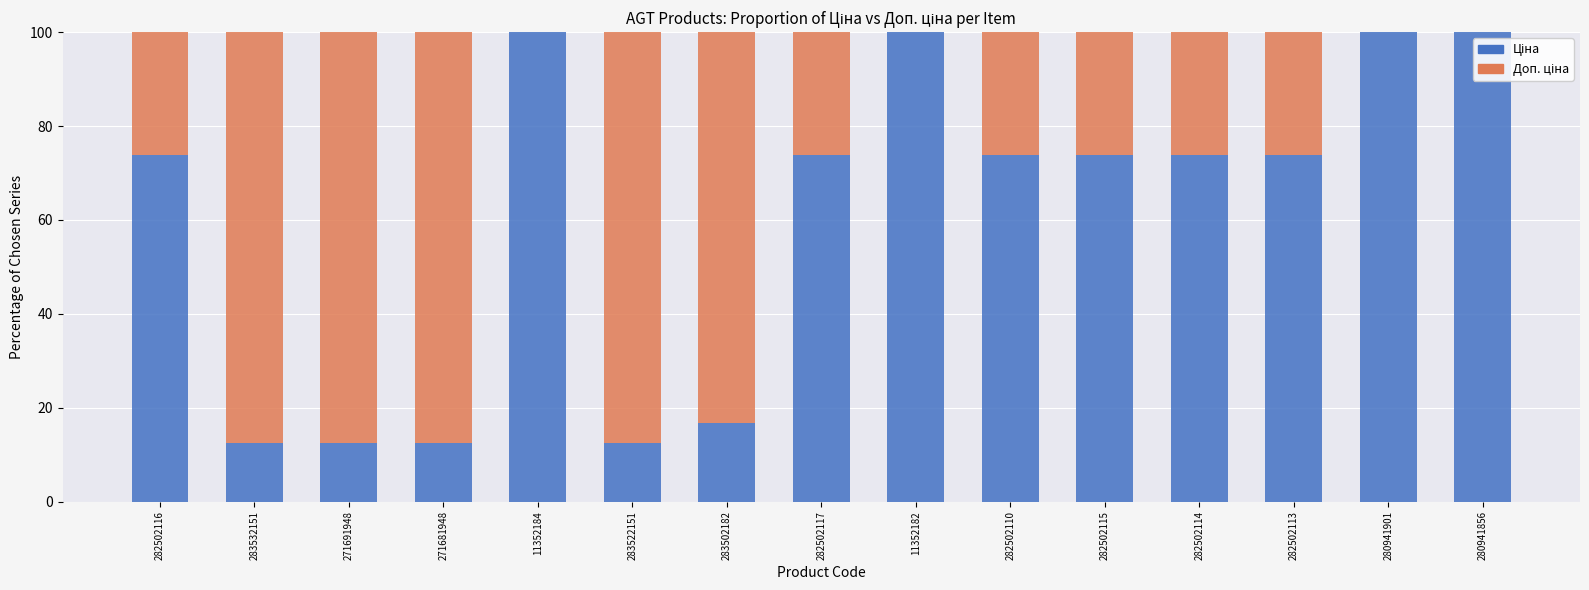

What is the total value across all series at 282502116?

100.0